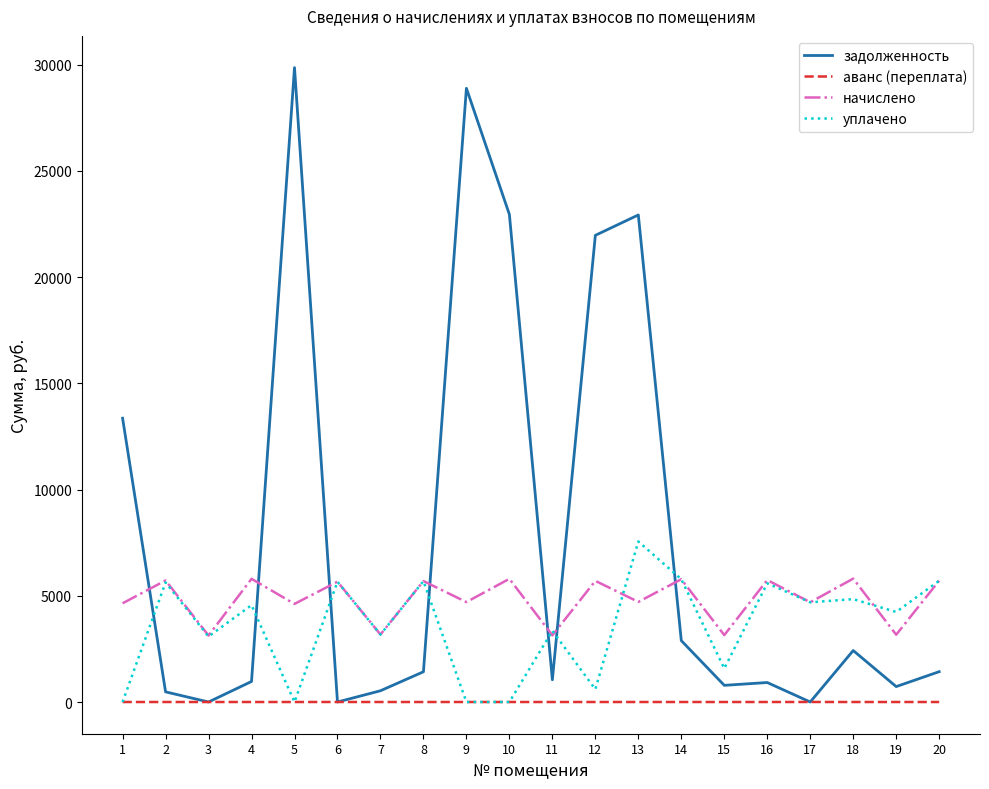

True or false: задолженность has a value of 529.6 at 7.

True